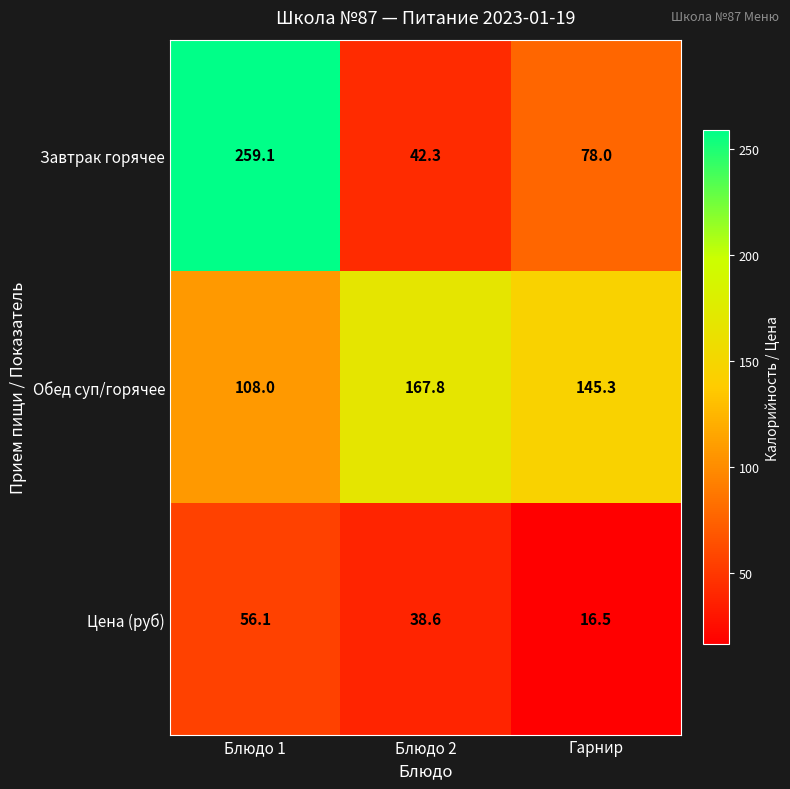

Rank the series at Гарнир from lowest to highest value.

Цена (руб), Завтрак горячее, Обед суп/горячее